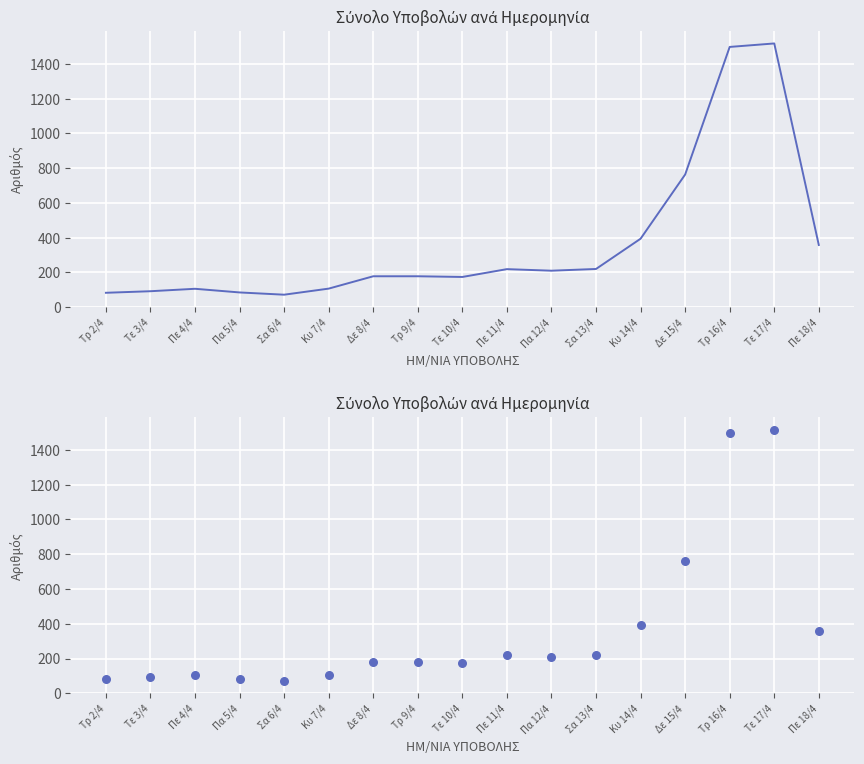

What is the ratio of the value at Τρ 16/4 to the value at Σα 6/4?

20.8